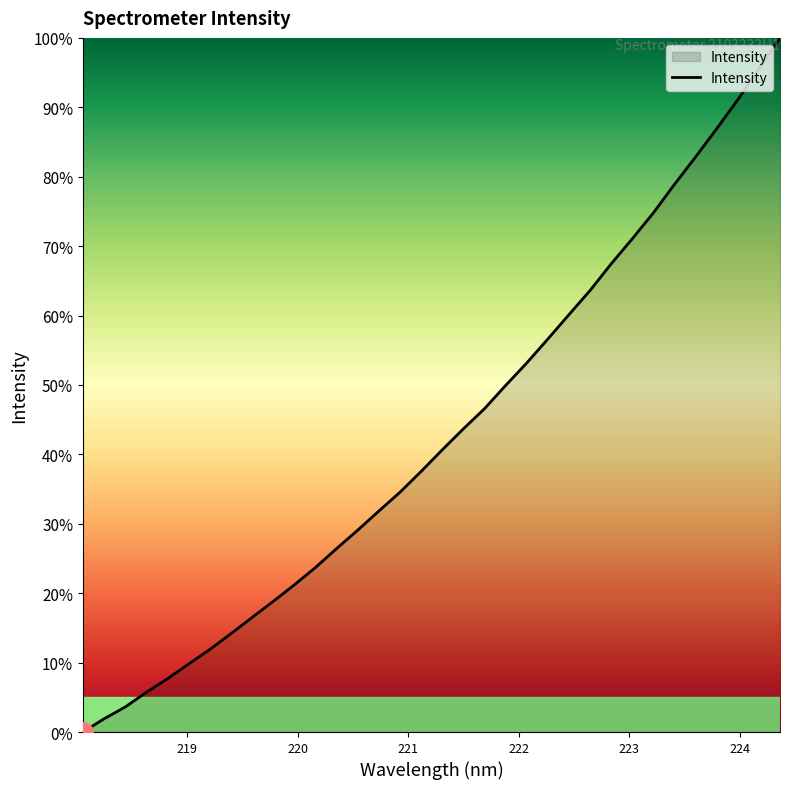

True or false: the data has more than 0 interior local peaks.

False